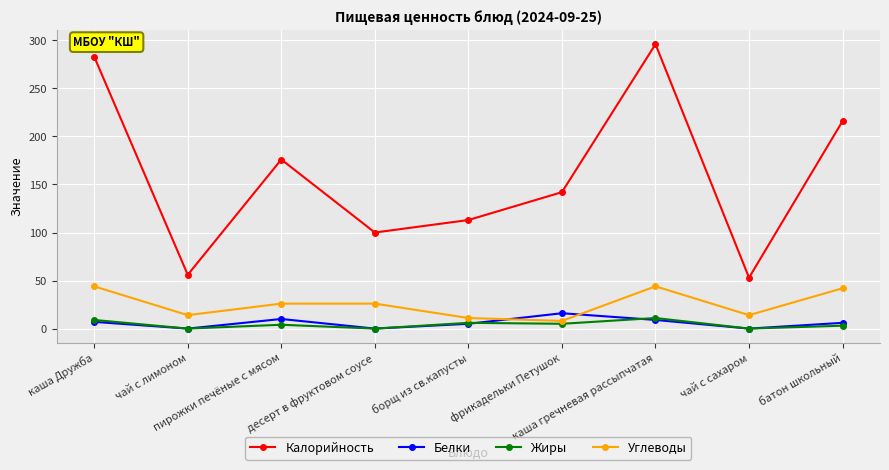

What is the minimum value for Углеводы?

8